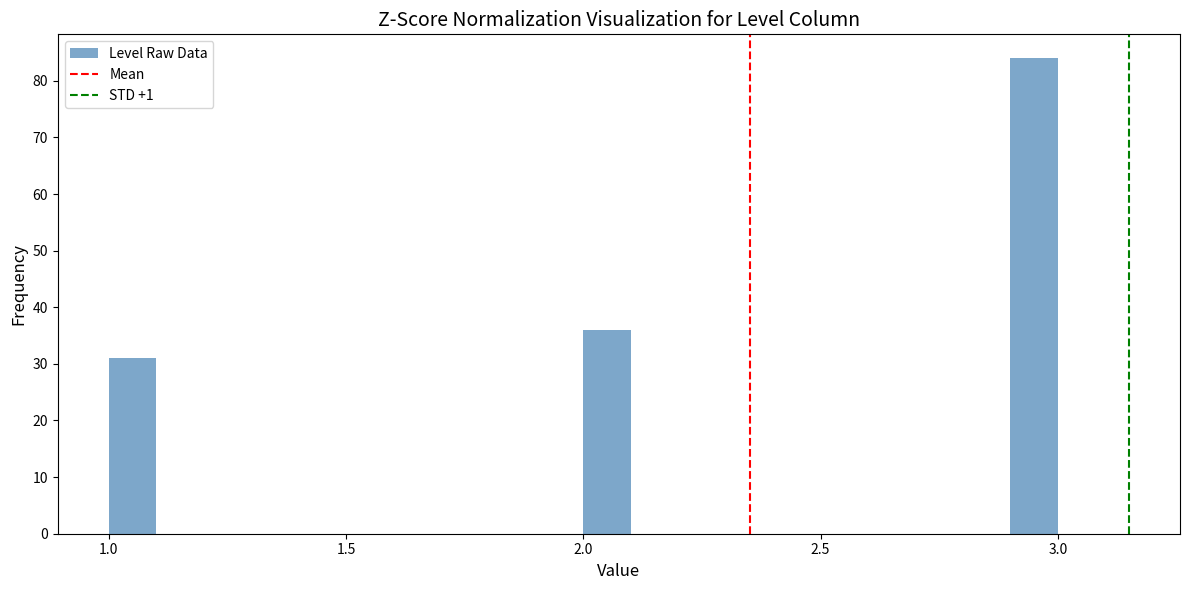

Read against the x-axis, roughly where is the centre of the tallest bar?

2.95